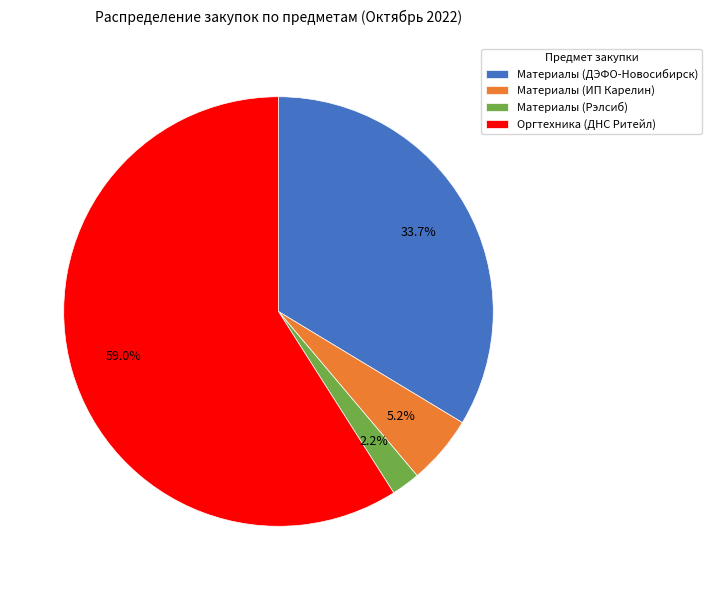

Combined, do Оргтехника (ДНС Ритейл) and Материалы (ИП Карелин) account for over 50%?

Yes